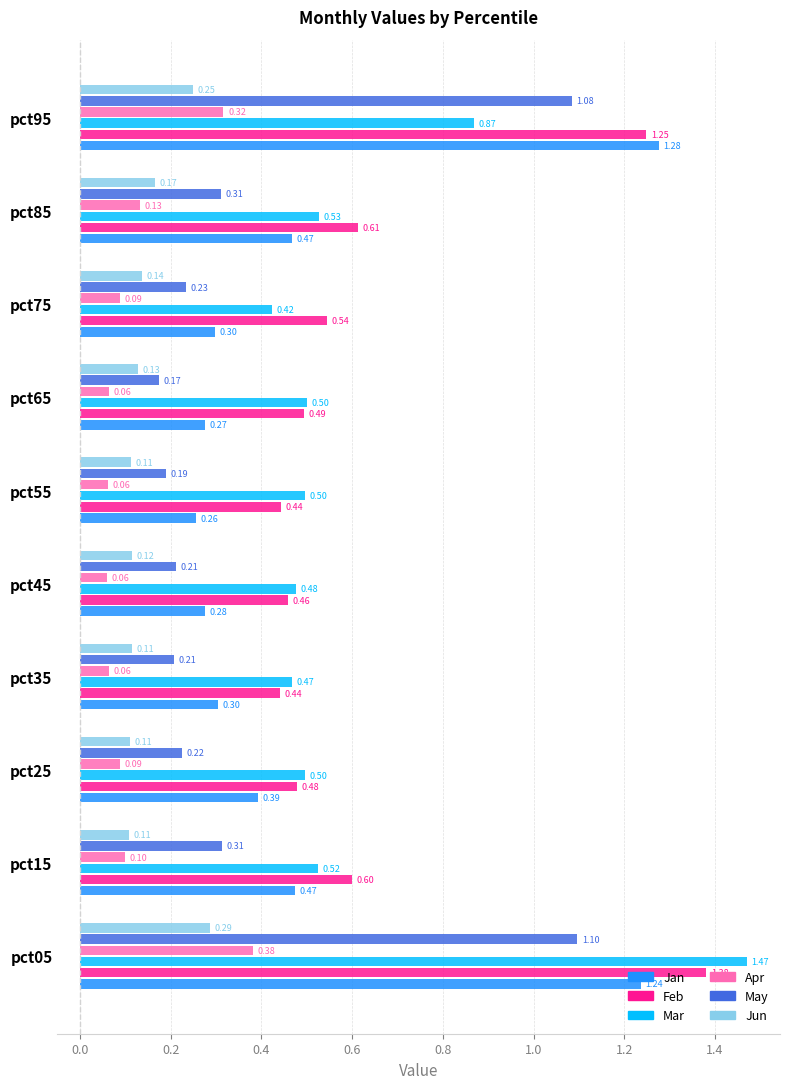

List the series in order of their peak value, lowest first.

Jun, Apr, May, Jan, Feb, Mar